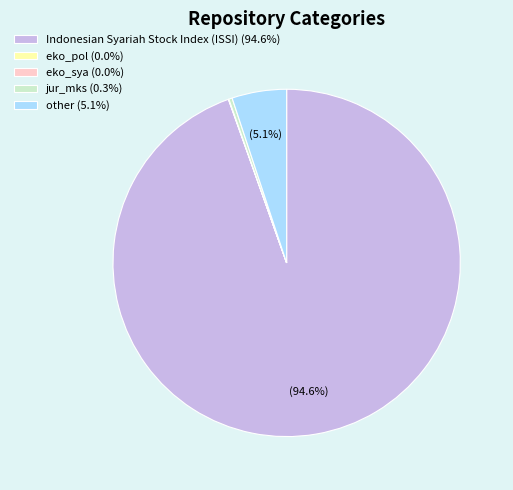

Combined, do other (5.1%) and jur_mks (0.3%) account for over 50%?

No